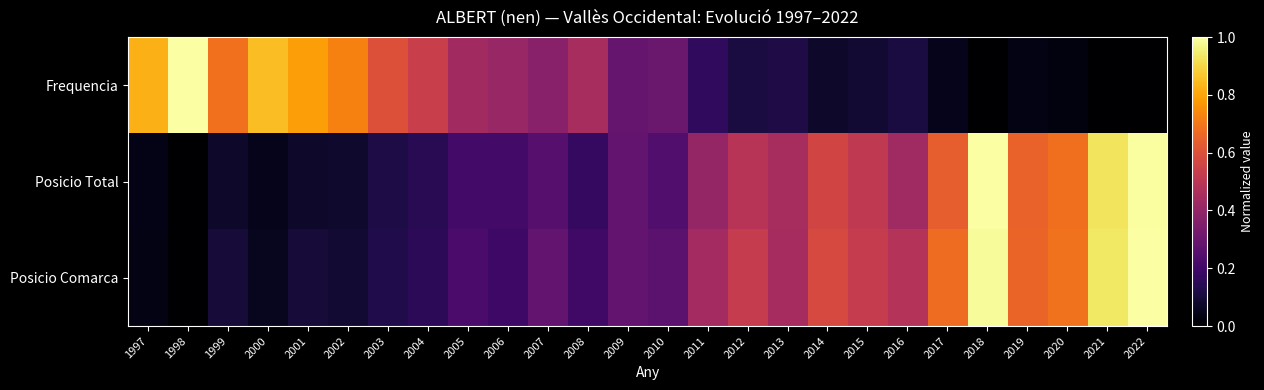

Reading left to right, what are all the values shown in this chart?

Frequencia: 1997=0.8	1998=1.0	1999=0.7	2000=0.8	2001=0.8	2002=0.7	2003=0.6	2004=0.5	2005=0.4	2006=0.4	2007=0.4	2008=0.4	2009=0.3	2010=0.3	2011=0.2	2012=0.1	2013=0.1	2014=0.1	2015=0.1	2016=0.1	2017=0.0	2018=0.0	2019=0.0	2020=0.0	2021=0.0	2022=0.0
Posicio Total: 1997=0.0	1998=0.0	1999=0.1	2000=0.0	2001=0.1	2002=0.1	2003=0.1	2004=0.1	2005=0.2	2006=0.2	2007=0.3	2008=0.2	2009=0.3	2010=0.2	2011=0.4	2012=0.5	2013=0.4	2014=0.6	2015=0.5	2016=0.4	2017=0.6	2018=1.0	2019=0.7	2020=0.7	2021=0.9	2022=1.0
Posicio Comarca: 1997=0.0	1998=0.0	1999=0.1	2000=0.1	2001=0.1	2002=0.1	2003=0.1	2004=0.2	2005=0.2	2006=0.2	2007=0.3	2008=0.2	2009=0.3	2010=0.3	2011=0.4	2012=0.5	2013=0.4	2014=0.6	2015=0.5	2016=0.5	2017=0.7	2018=1.0	2019=0.7	2020=0.7	2021=0.9	2022=1.0